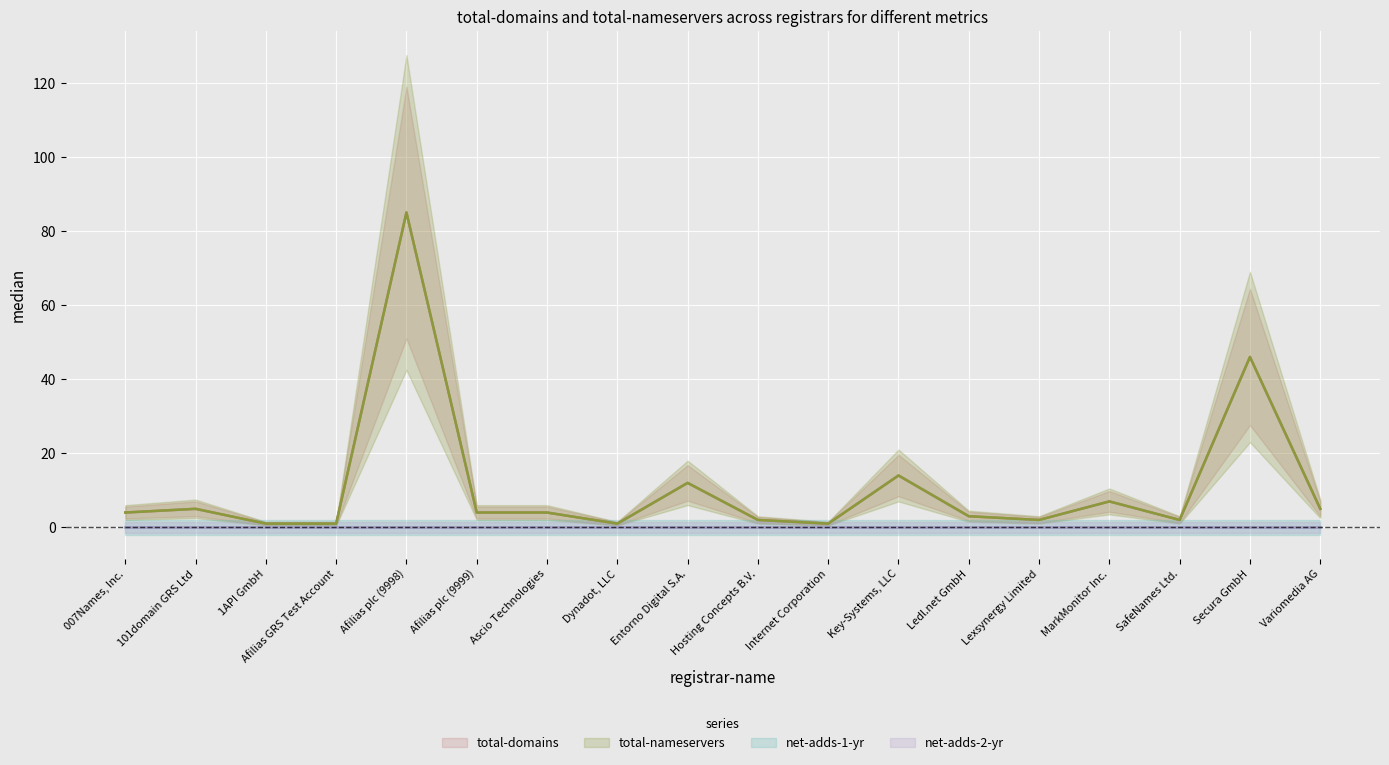

The value of total-domains at Secura GmbH is 18. True or false?

False